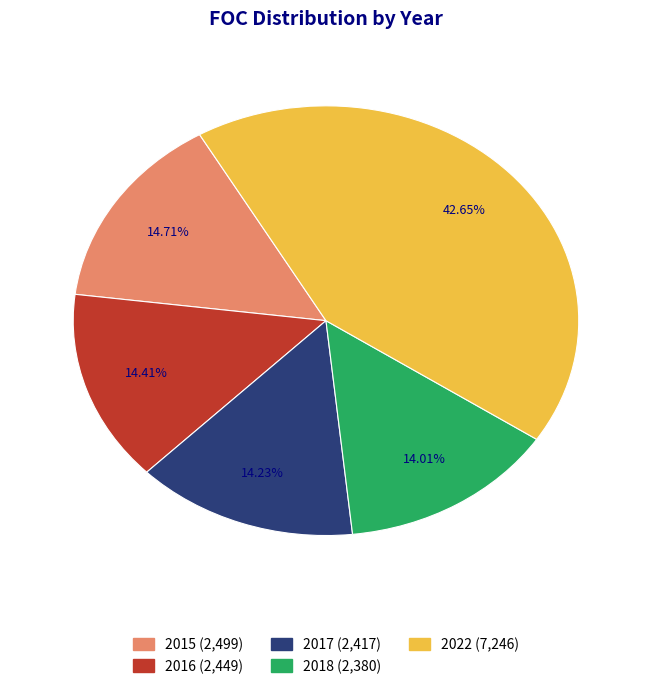

To the nearest percent, what is the difference between the largest and smallest slice percentages?

29%